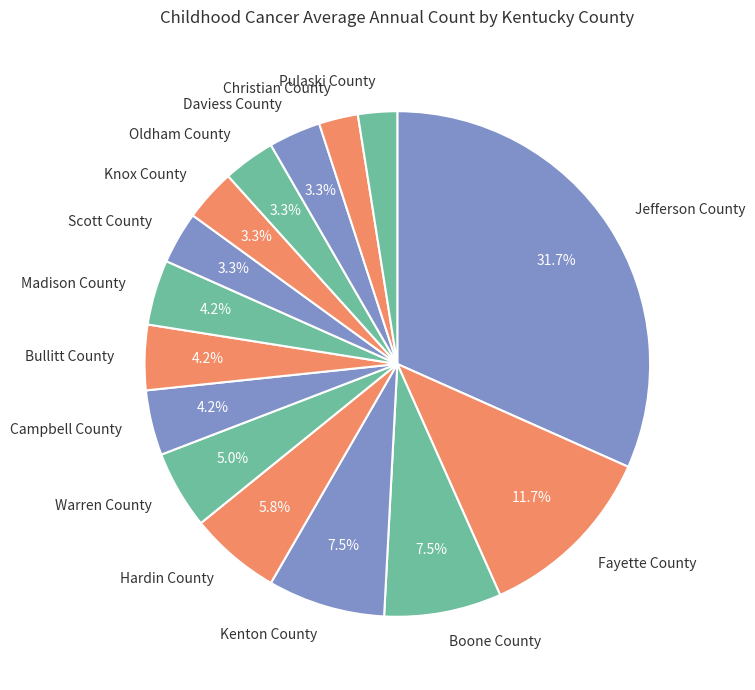

How many slices are in this pie chart?

15